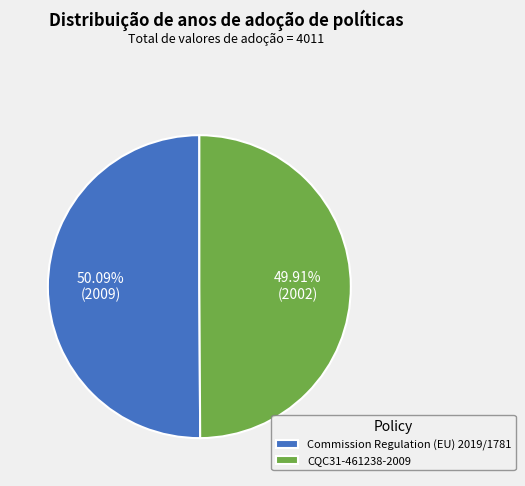

To the nearest percent, what is the average slice percentage?

50%